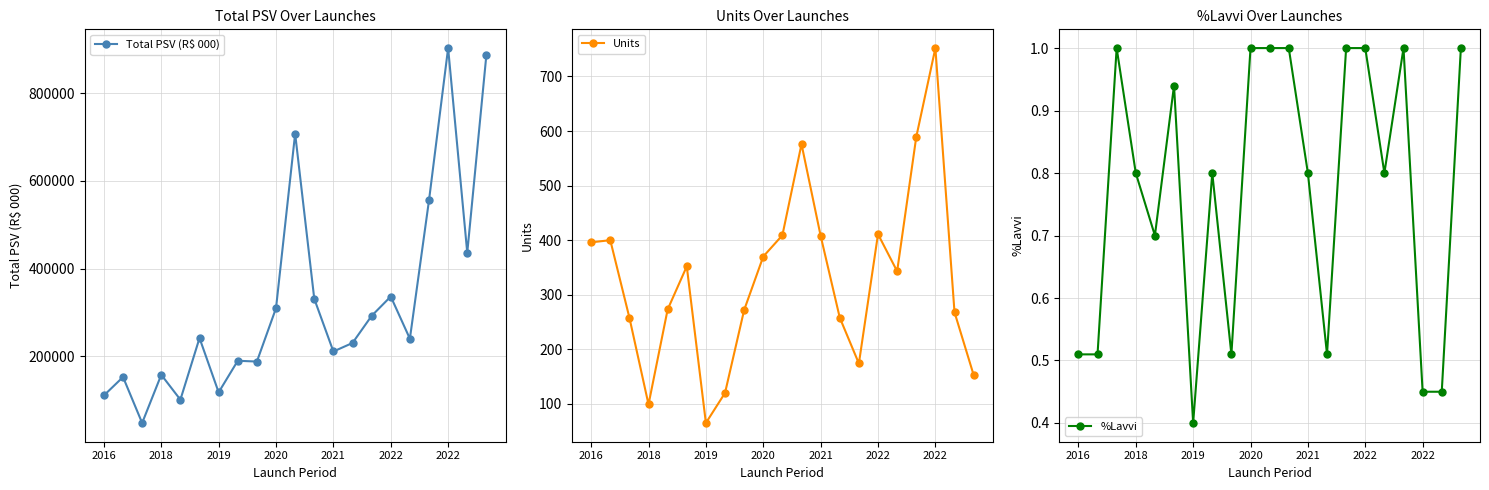

Is this an area chart (filled region under the line)?

No